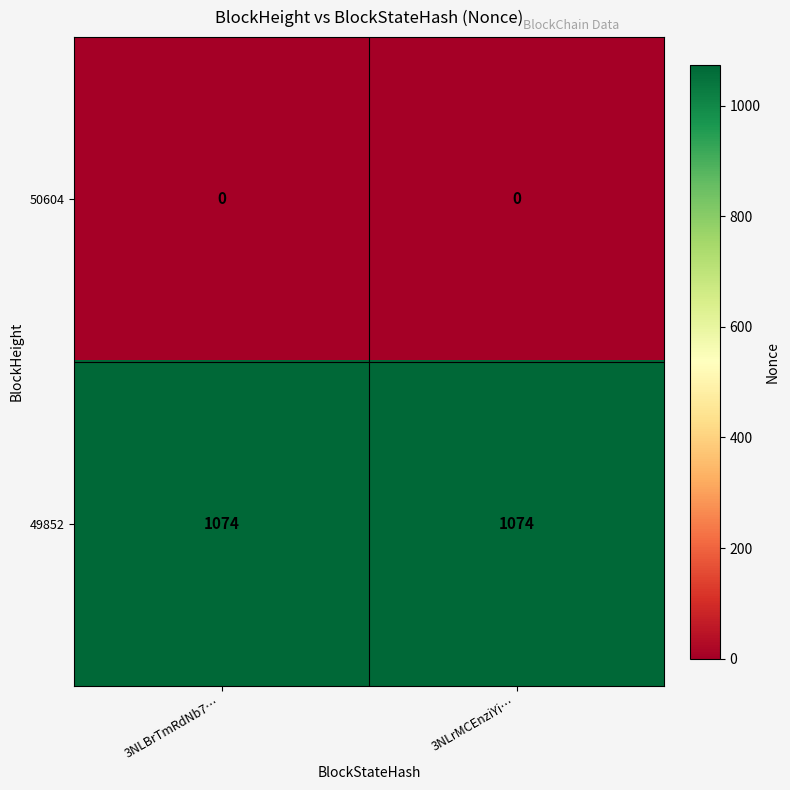

List the series in order of their peak value, lowest first.

50604, 49852